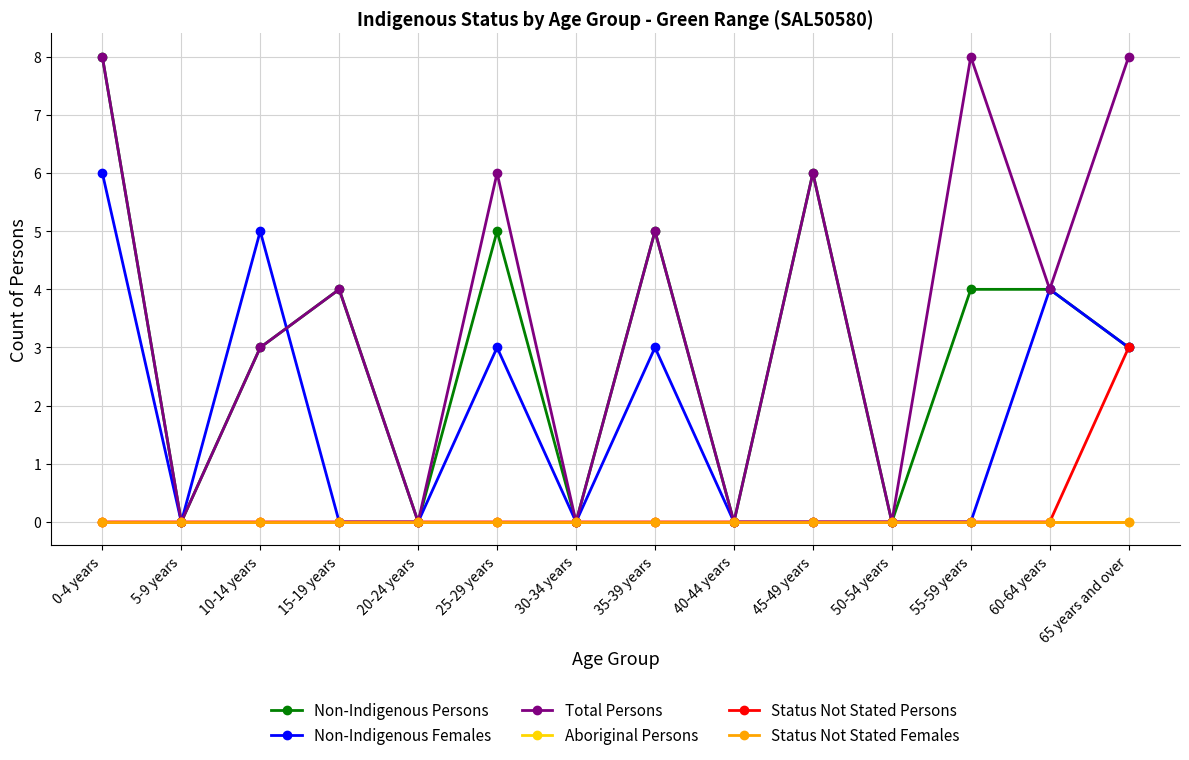

Is the value of Status Not Stated Females at 60-64 years greater than the value of Non-Indigenous Persons at 5-9 years?

No